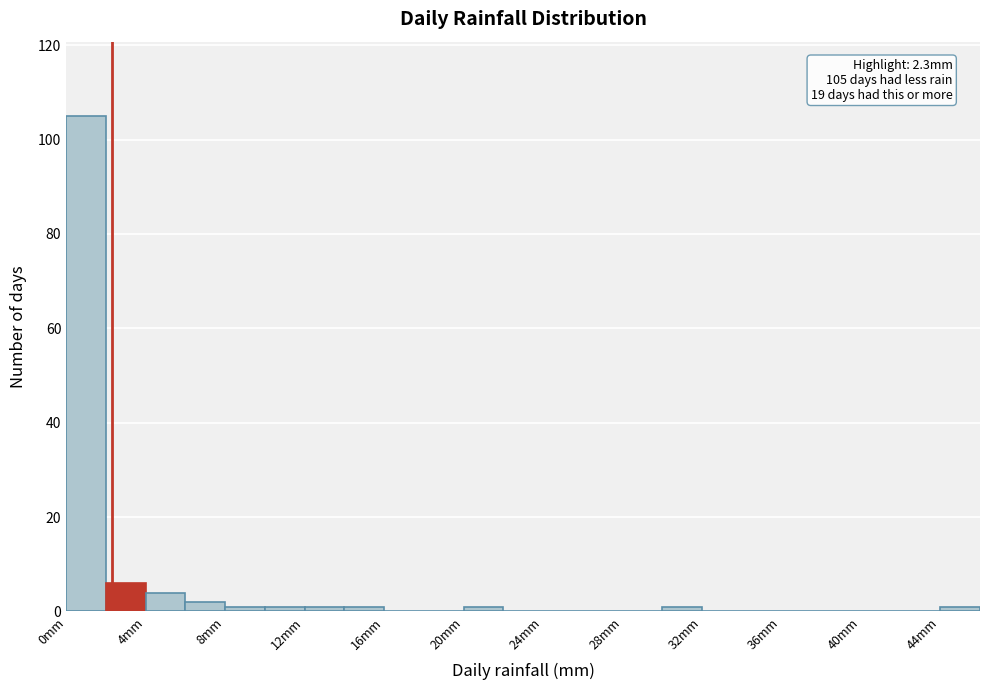

Over which range of the x-axis is the bar tallest?

0 to 2